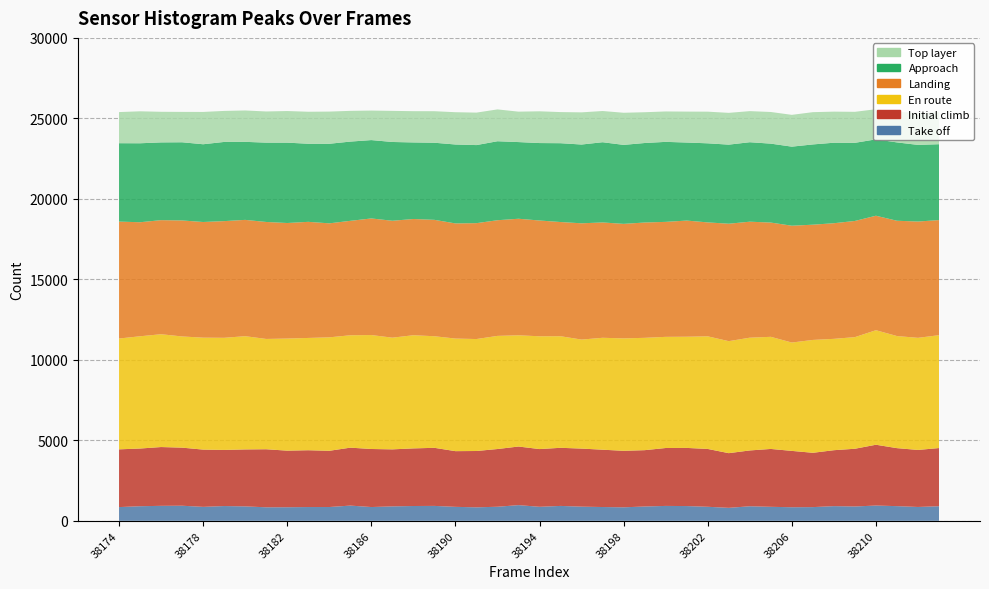

Reading right to left, extract all data points from this chart.

Series A: 38213=906	38212=861	38211=912	38210=949	38209=891	38208=912	38207=852	38206=844	38205=870	38204=904	38203=806	38202=872	38201=917	38200=926	38199=890	38198=839	38197=857	38196=880	38195=926	38194=871	38193=975	38192=874	38191=838	38190=868	38189=927	38188=920	38187=897	38186=856	38185=946	38184=857	38183=856	38182=844	38181=840	38180=896	38179=918	38178=867	38177=938	38176=931	38175=907	38174=853
Series B: 38213=3615	38212=3542	38211=3603	38210=3777	38209=3586	38208=3475	38207=3374	38206=3500	38205=3595	38204=3468	38203=3397	38202=3593	38201=3612	38200=3597	38199=3499	38198=3510	38197=3561	38196=3607	38195=3610	38194=3586	38193=3640	38192=3586	38191=3499	38190=3460	38189=3608	38188=3579	38187=3542	38186=3606	38185=3599	38184=3493	38183=3529	38182=3515	38181=3606	38180=3539	38179=3486	38178=3557	38177=3608	38176=3652	38175=3584	38174=3587
Series C: 38213=7010	38212=6964	38211=6963	38210=7115	38209=6934	38208=6917	38207=7011	38206=6731	38205=6965	38204=7004	38203=6957	38202=6996	38201=6907	38200=6905	38199=6978	38198=6984	38197=6952	38196=6772	38195=6931	38194=7007	38193=6910	38192=7028	38191=6955	38190=6994	38189=6931	38188=7030	38187=6938	38186=7079	38185=6981	38184=7048	38183=6975	38182=6963	38181=6852	38180=7035	38179=6965	38178=6954	38177=6907	38176=7008	38175=6973	38174=6884
Series D: 38213=7151	38212=7225	38211=7163	38210=7111	38209=7217	38208=7183	38207=7159	38206=7257	38205=7098	38204=7206	38203=7296	38202=7077	38201=7216	38200=7143	38199=7164	38198=7114	38197=7165	38196=7223	38195=7094	38194=7192	38193=7240	38192=7185	38191=7199	38190=7153	38189=7231	38188=7220	38187=7263	38186=7243	38185=7109	38184=7082	38183=7213	38182=7178	38181=7267	38180=7225	38179=7249	38178=7185	38177=7206	38176=7087	38175=7084	38174=7264
Series E: 38213=4714	38212=4761	38211=4867	38210=4745	38209=4854	38208=5001	38207=4986	38206=4912	38205=4903	38204=4937	38203=4913	38202=4913	38201=4848	38200=4970	38199=4939	38198=4907	38197=4984	38196=4894	38195=4897	38194=4811	38193=4763	38192=4907	38191=4850	38190=4903	38189=4790	38188=4757	38187=4894	38186=4868	38185=4923	38184=4943	38183=4852	38182=4992	38181=4929	38180=4847	38179=4919	38178=4830	38177=4857	38176=4830	38175=4906	38174=4870
Series F: 38213=1992	38212=1995	38211=1896	38210=1871	38209=1925	38208=1931	38207=2004	38206=1975	38205=1966	38204=1931	38203=1974	38202=1966	38201=1921	38200=1889	38199=1912	38198=1995	38197=1938	38196=1998	38195=1933	38194=1972	38193=1890	38192=1977	38191=2017	38190=2005	38189=1958	38188=1941	38187=1932	38186=1833	38185=1909	38184=1999	38183=1987	38182=1964	38181=1935	38180=1949	38179=1926	38178=2007	38177=1887	38176=1901	38175=1985	38174=1933